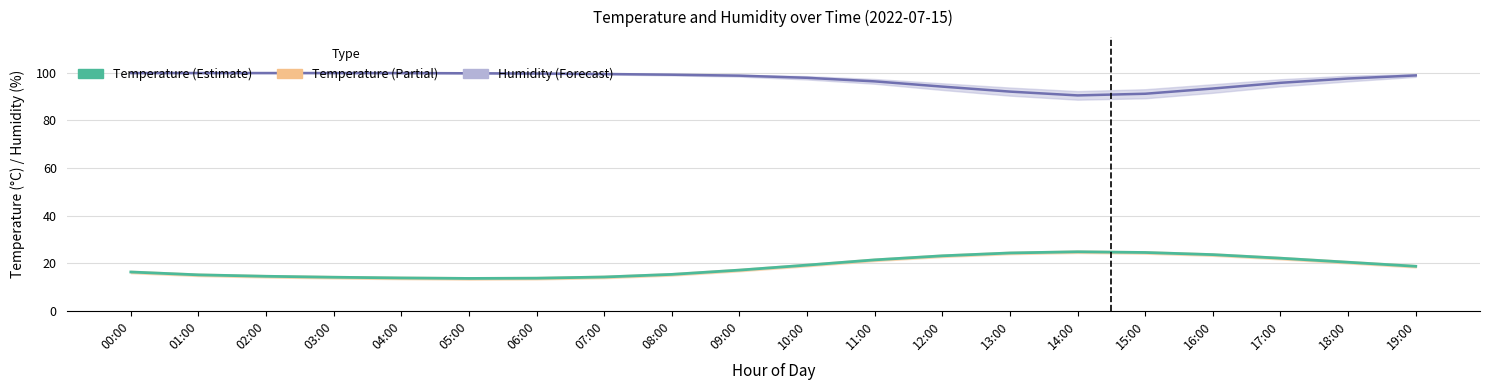

What is the average value of the Temperature series?

18.5